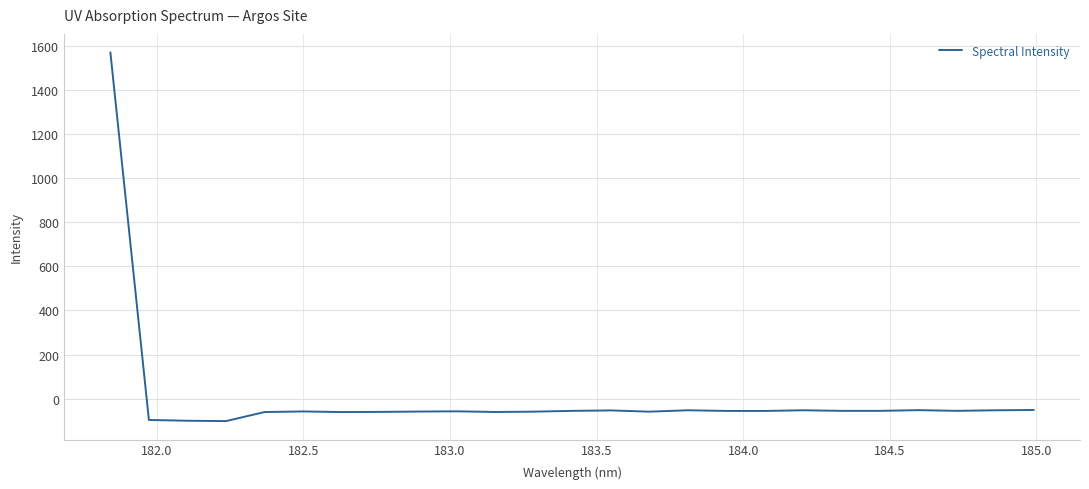

What is the maximum value shown in the chart?

1569.3